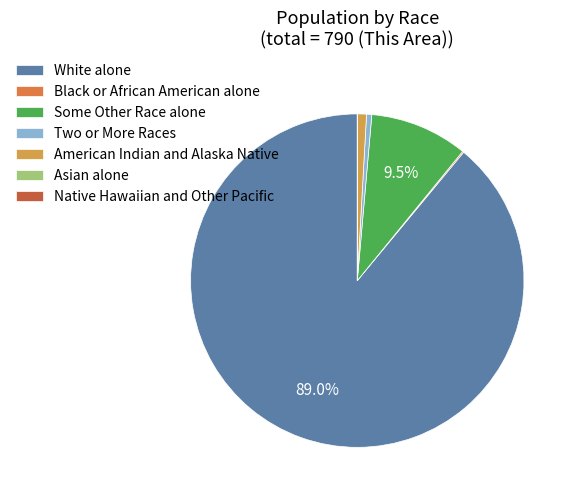

To the nearest percent, what is the difference between the largest and smallest slice percentages?

89%